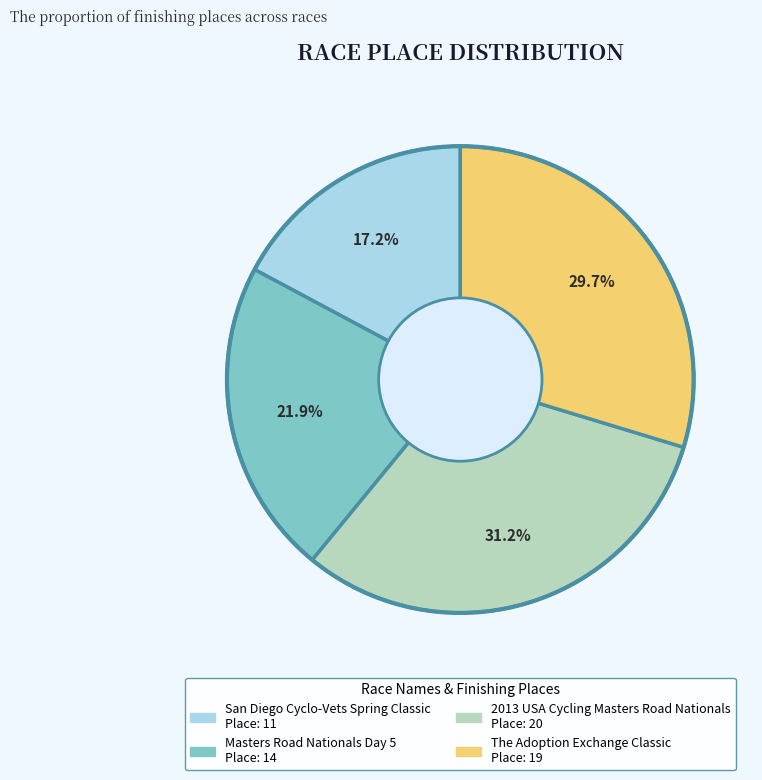

What is the smallest slice in the pie chart?

San Diego Cyclo-Vets Spring Classic